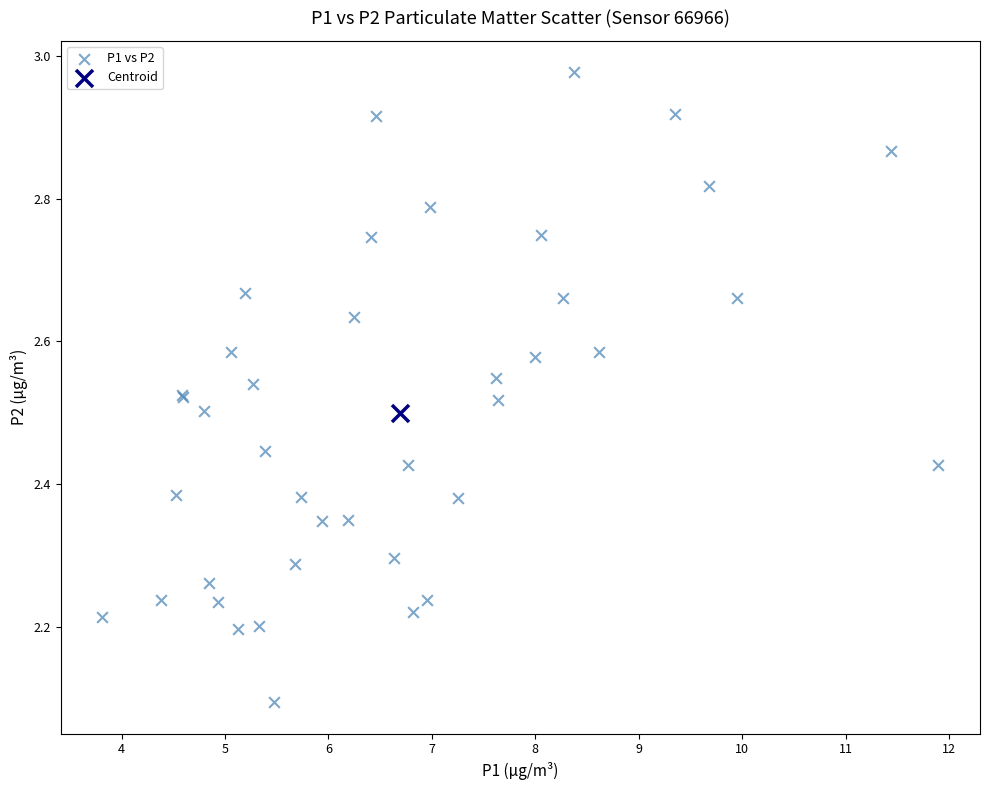

What are all the series names shown in the legend?

P1 vs P2, Centroid